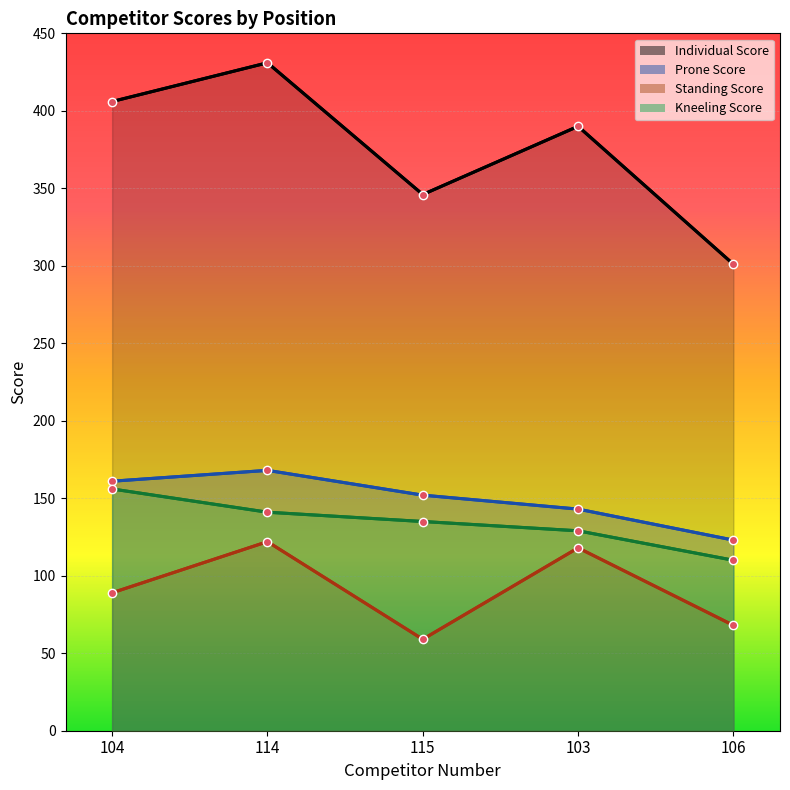

True or false: Standing Score has a value of 33 at 115.

False